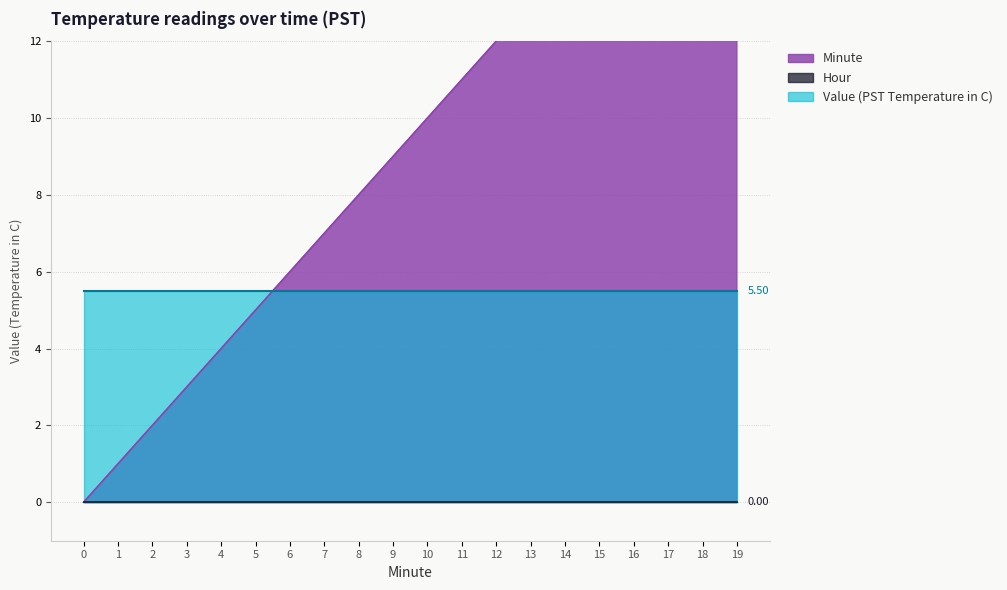

Which series changed the most between 4 and 18?

Minute